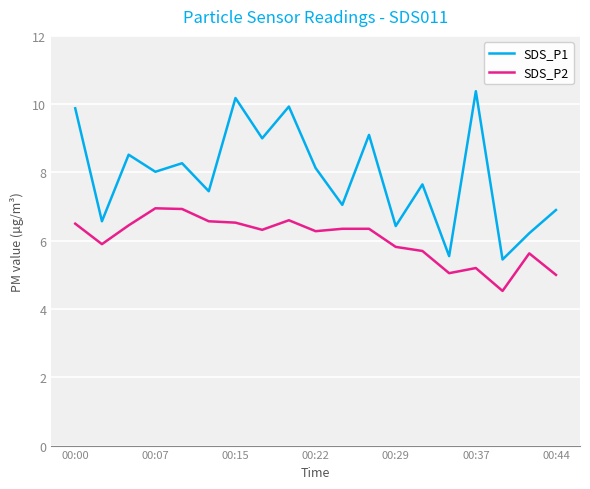

True or false: SDS_P2 and SDS_P1 cross at least once.

False